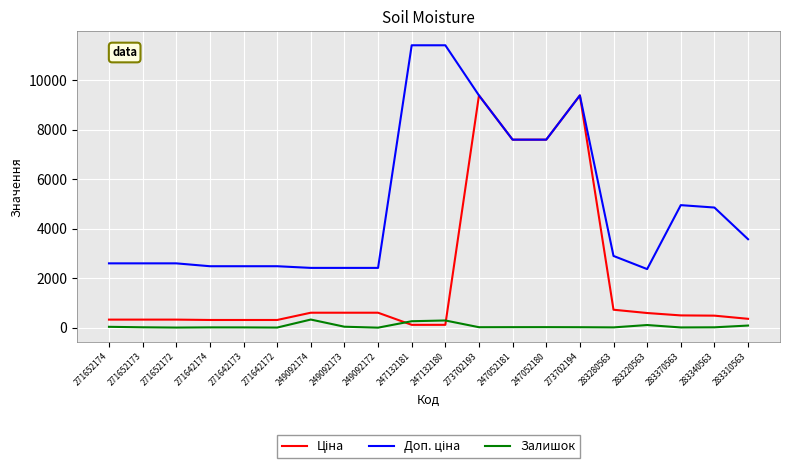

What is the difference between the highest and lowest values at 249092172?

2414.8